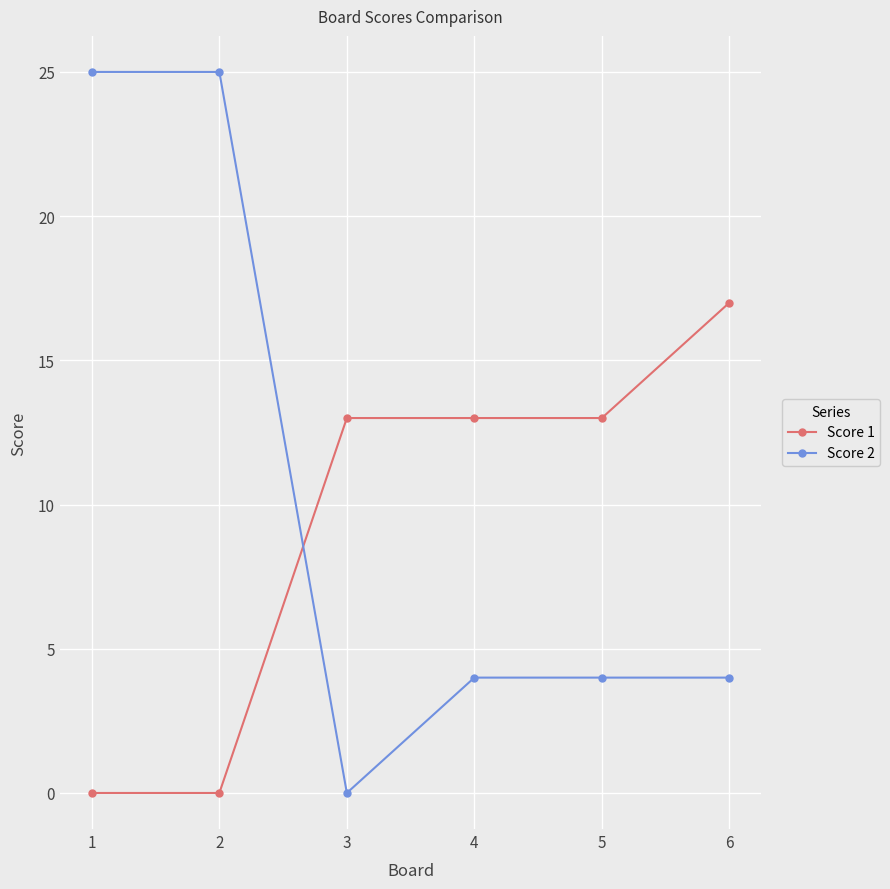

How many Score 2 values are between 4 and 25?

5